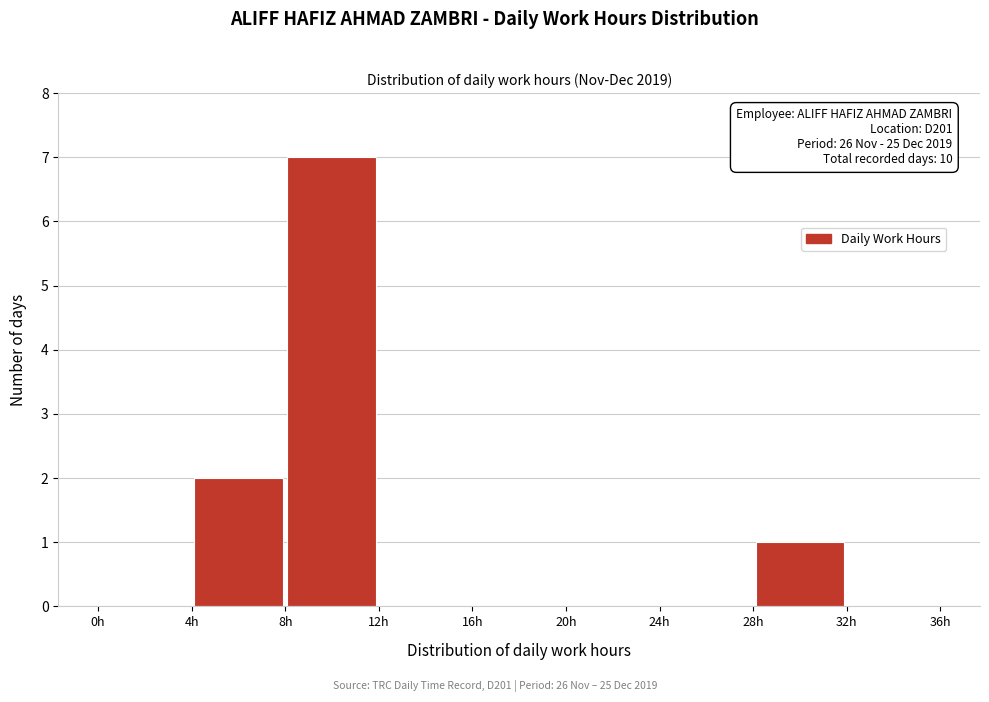

Over which range of the x-axis is the bar tallest?

8 to 12